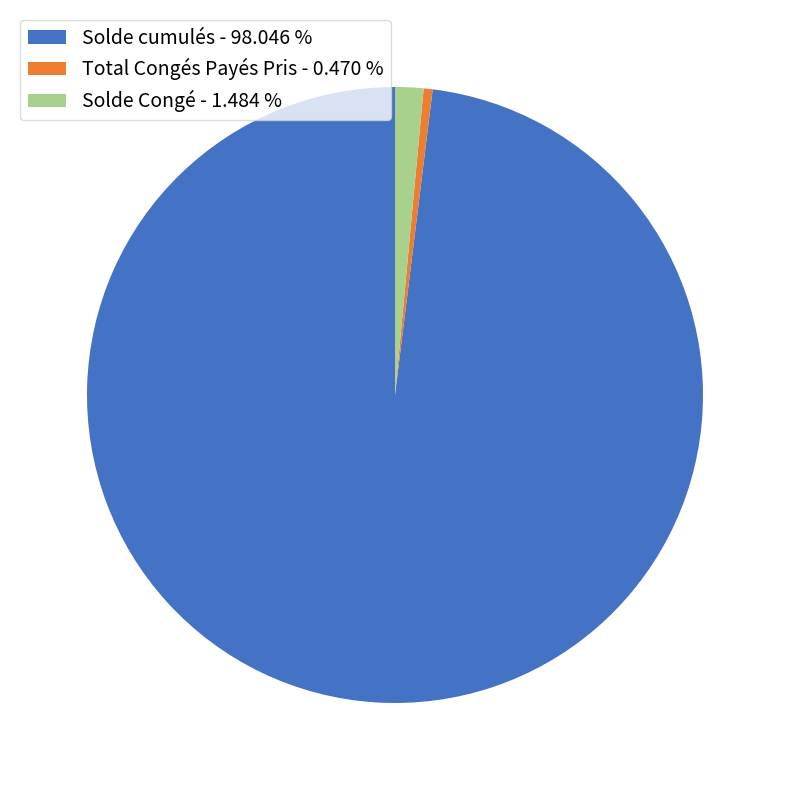

What is the smallest slice in the pie chart?

Total Congés Payés Pris